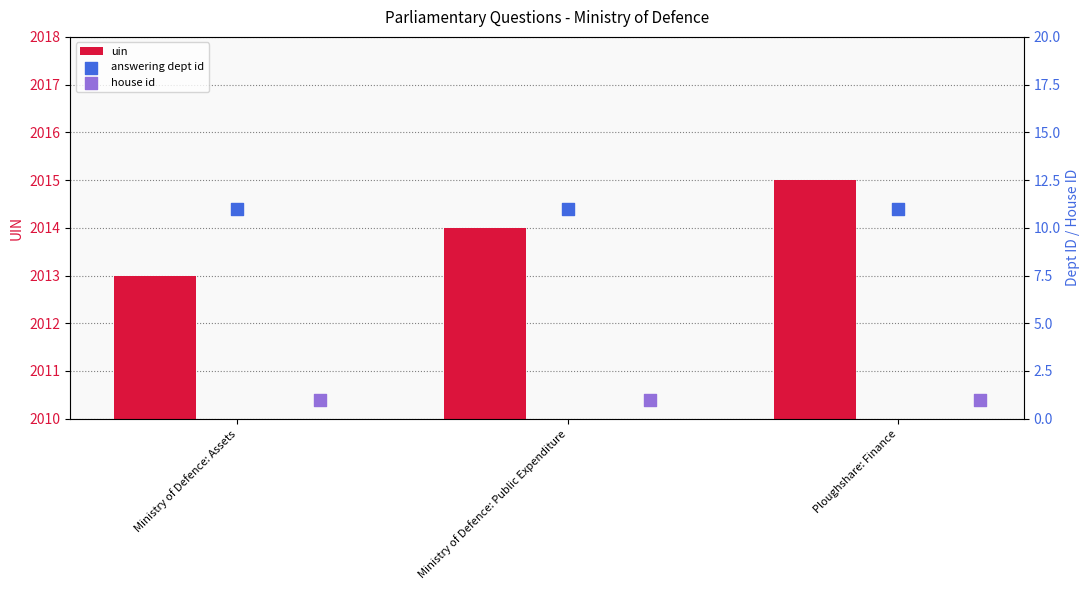

What are all the series names shown in the legend?

uin, answering dept id, house id